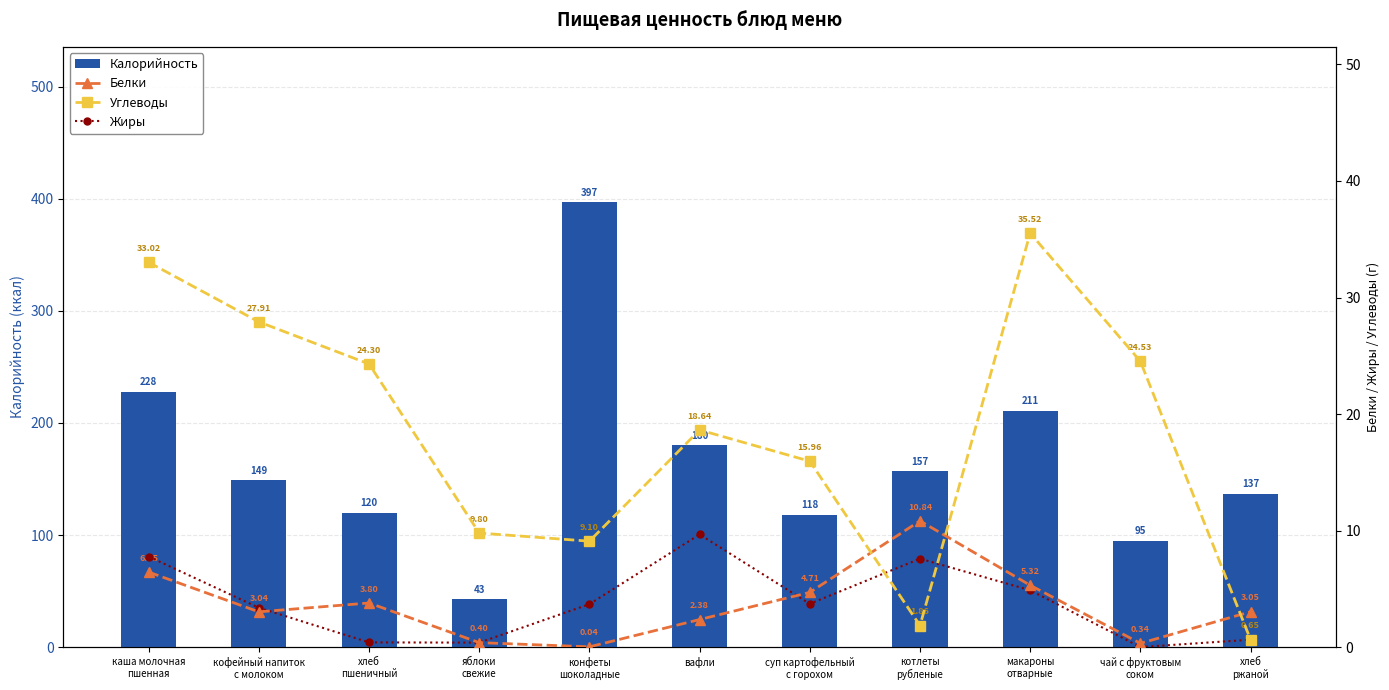

What is the lowest value of the Калорийность series?

42.8